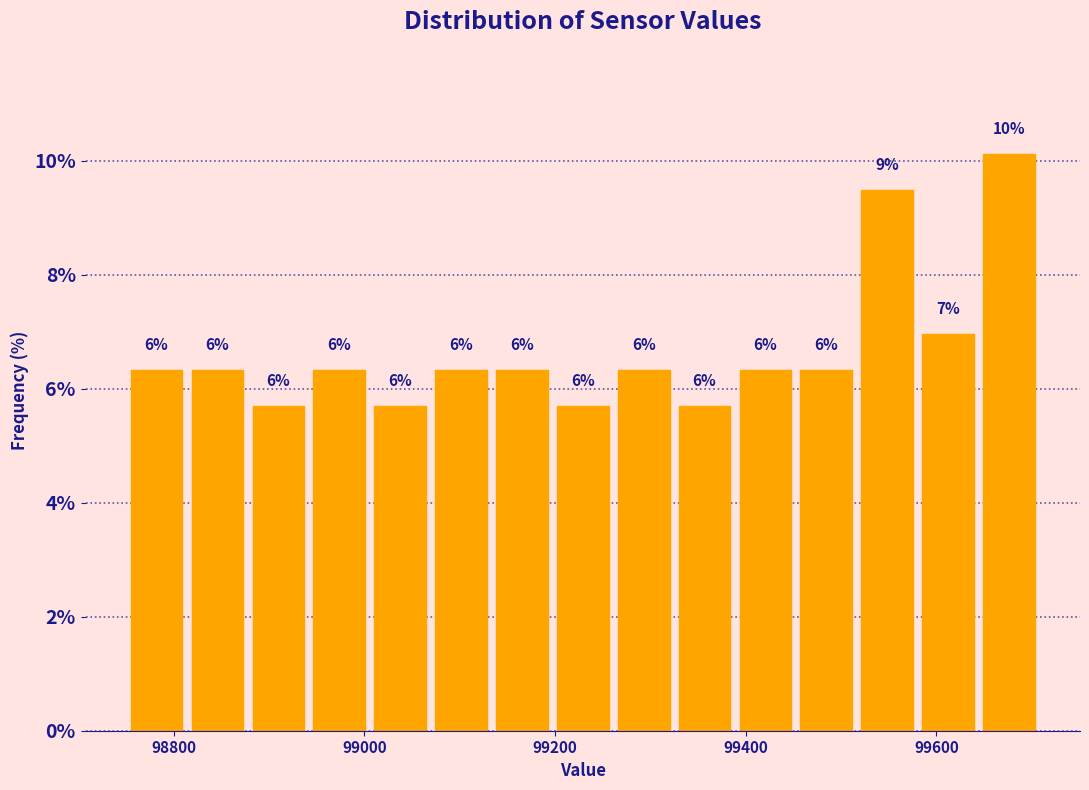

Read against the x-axis, roughly where is the centre of the tallest bar?

99680